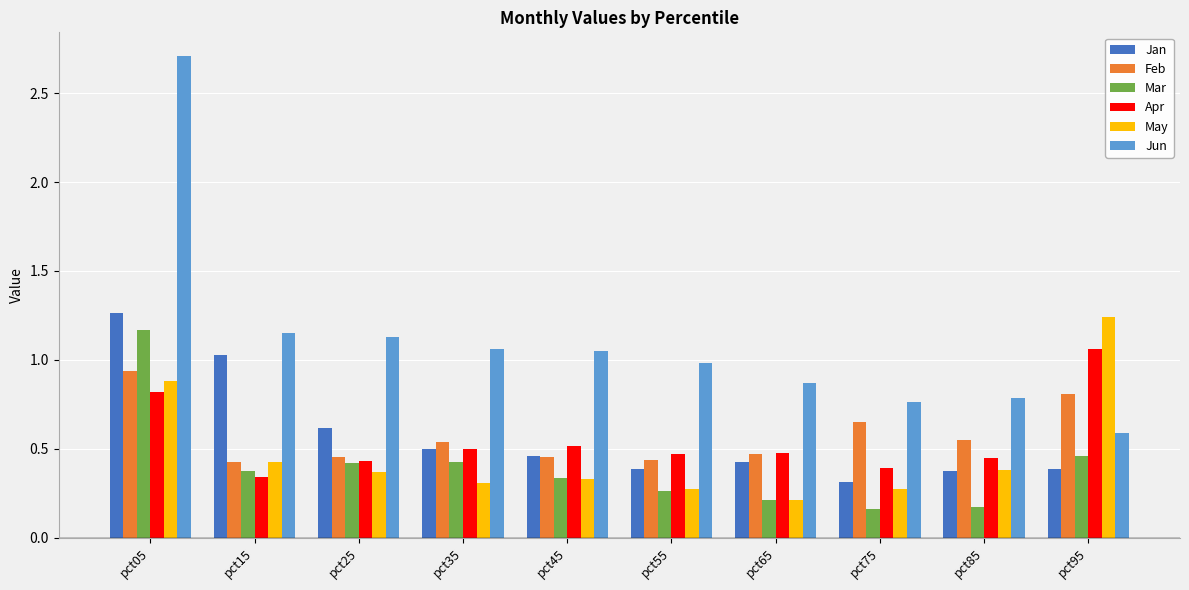

The Jan series shows 0.9 at pct25. True or false?

False